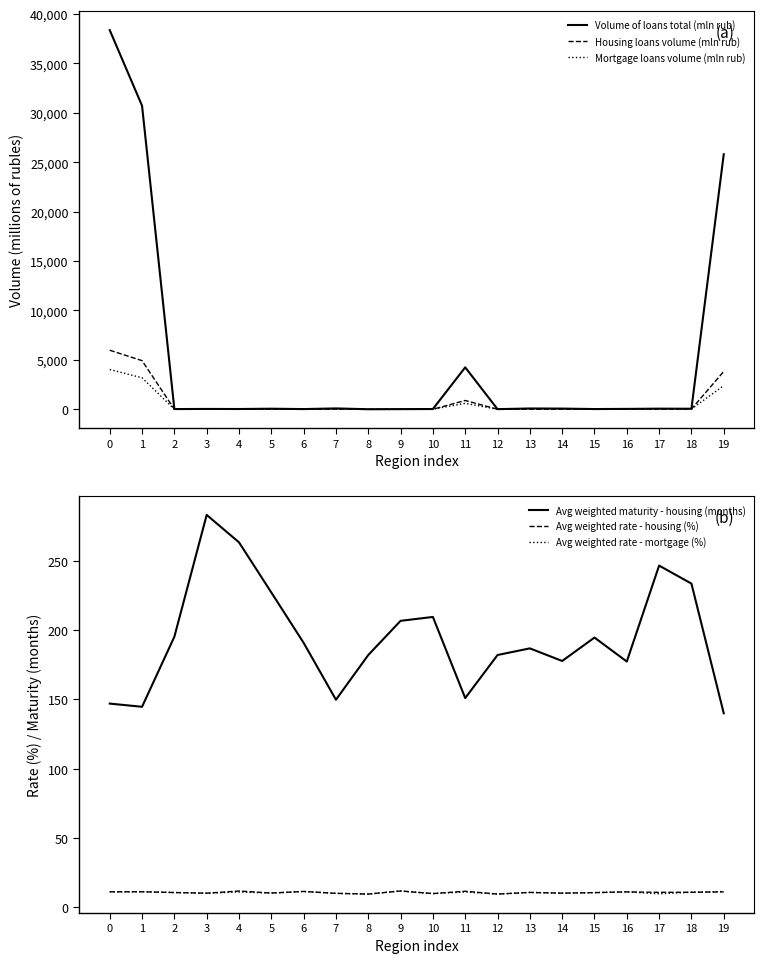

The Mortgage loans volume (mln rub) series shows 12.0 at 13. True or false?

True